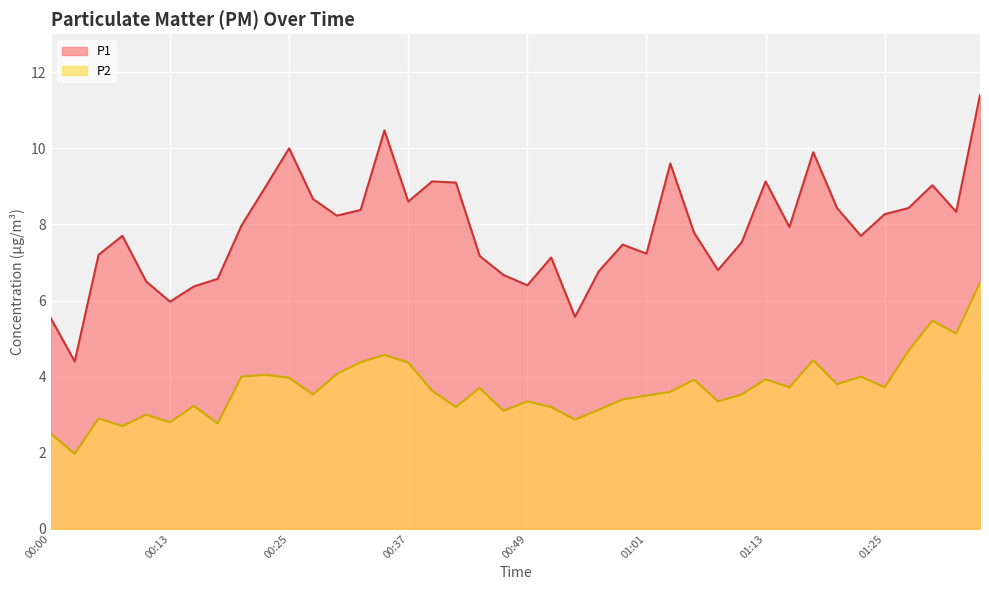

How many lines are shown in the chart?

2